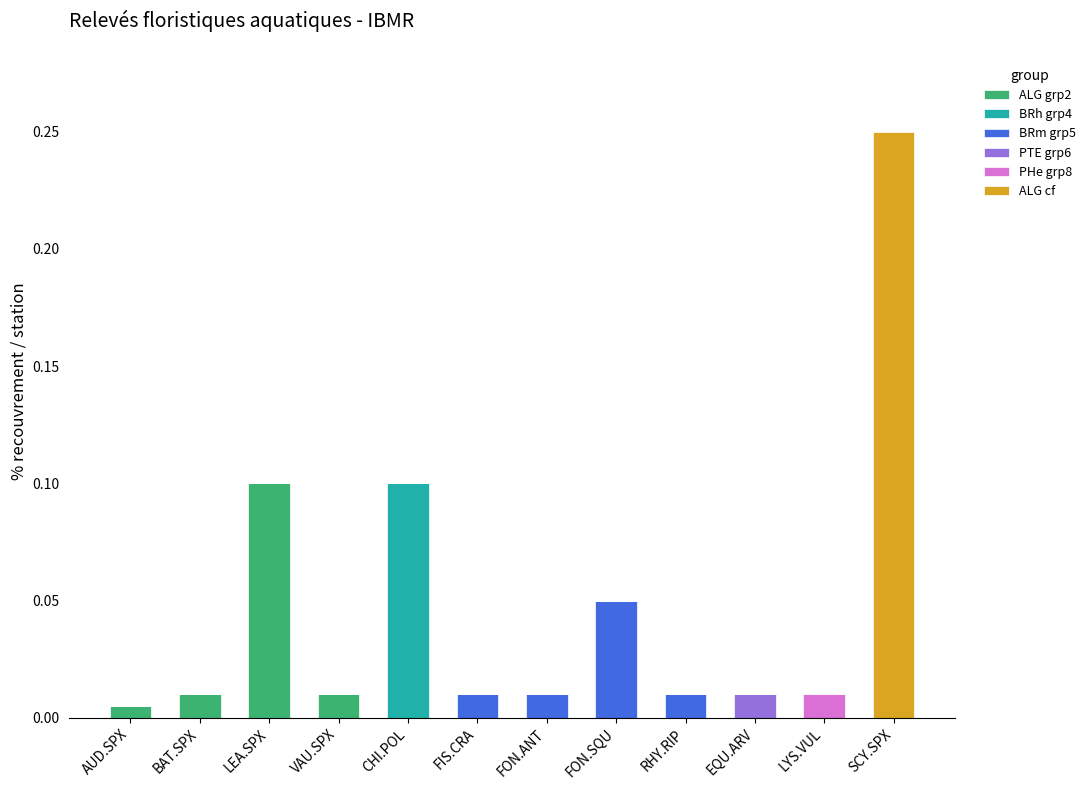

At which category is the sum across all series the highest?

SCY.SPX